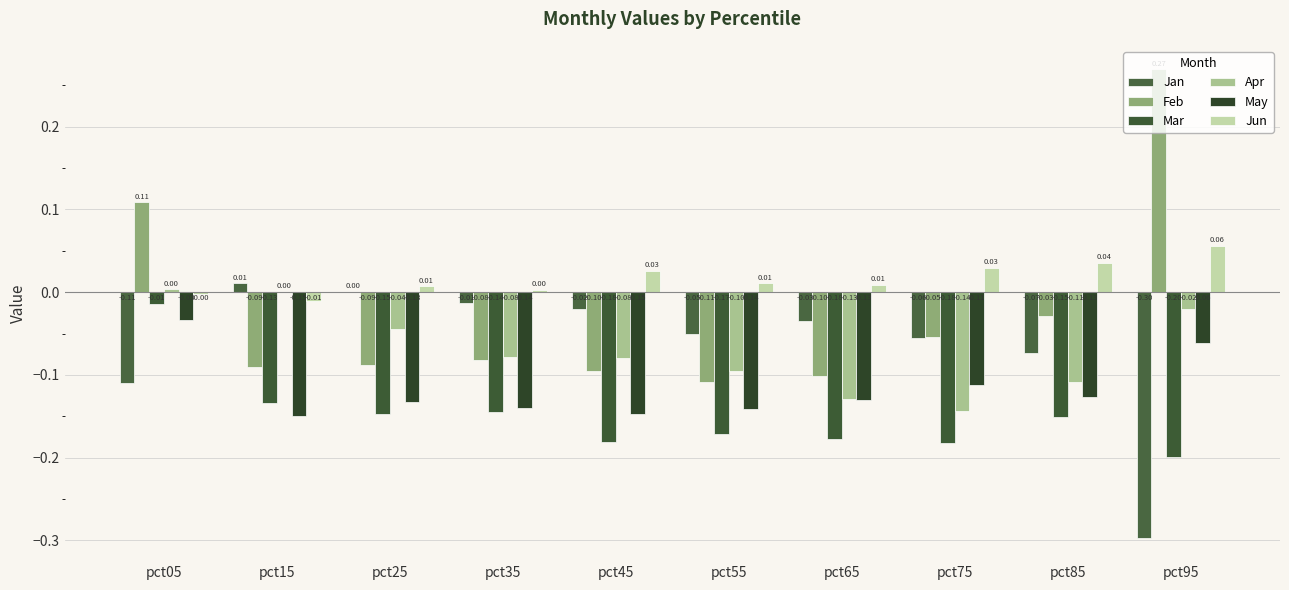

Reading right to left, extract all data points from this chart.

Jan: -0.3	-0.1	-0.1	-0.0	-0.1	-0.0	-0.0	0.0	0.0	-0.1
Feb: 0.3	-0.0	-0.1	-0.1	-0.1	-0.1	-0.1	-0.1	-0.1	0.1
Mar: -0.2	-0.2	-0.2	-0.2	-0.2	-0.2	-0.1	-0.1	-0.1	-0.0
Apr: -0.0	-0.1	-0.1	-0.1	-0.1	-0.1	-0.1	-0.0	0.0	0.0
May: -0.1	-0.1	-0.1	-0.1	-0.1	-0.1	-0.1	-0.1	-0.1	-0.0
Jun: 0.1	0.0	0.0	0.0	0.0	0.0	0.0	0.0	-0.0	-0.0